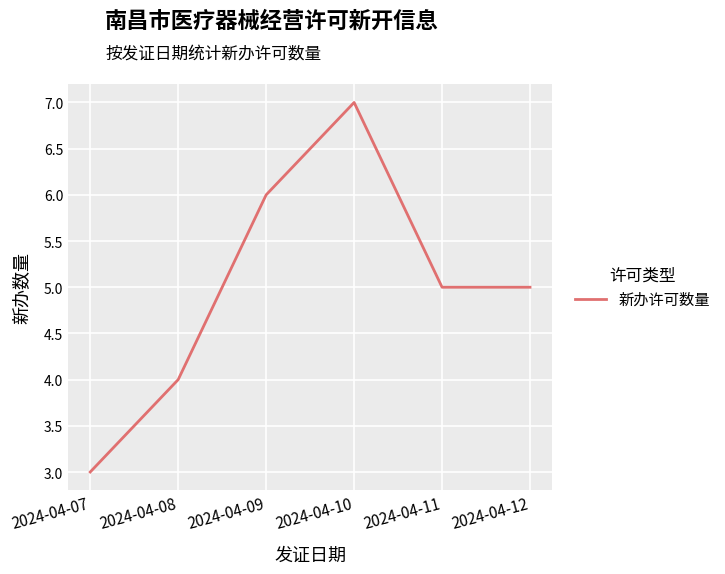

What is the ratio of the value at 2024-04-10 to the value at 2024-04-11?

1.4